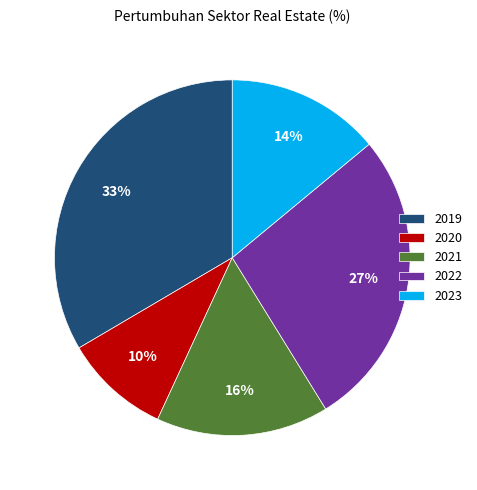

Is there a majority slice in this chart?

No